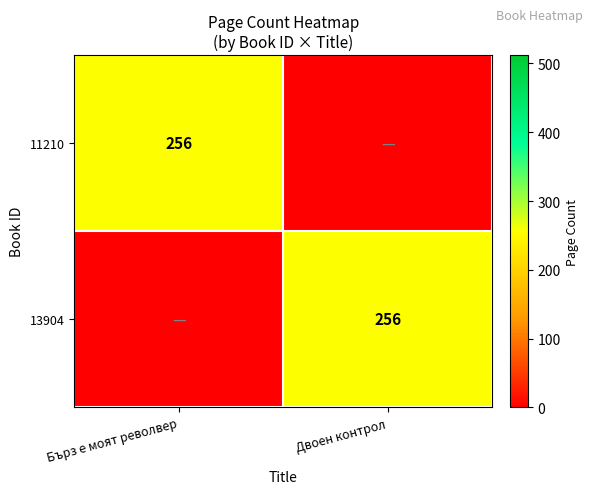

Between Двоен контрол and Бърз е моят револвер, which is larger?

Бърз е моят револвер